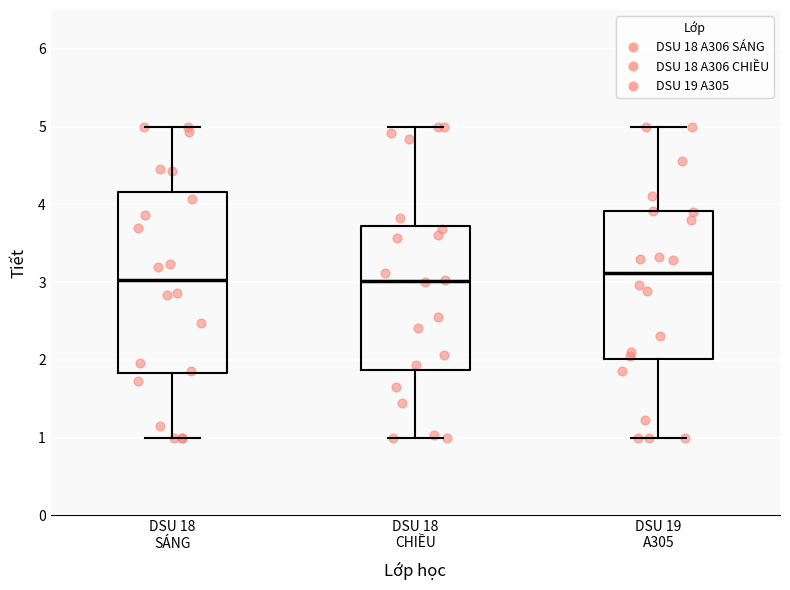

Where is the lower edge of the box for DSU 19 A305 on the y-axis? The values are not printed on the chart, so give them approximately, as read against the axis.

2.0